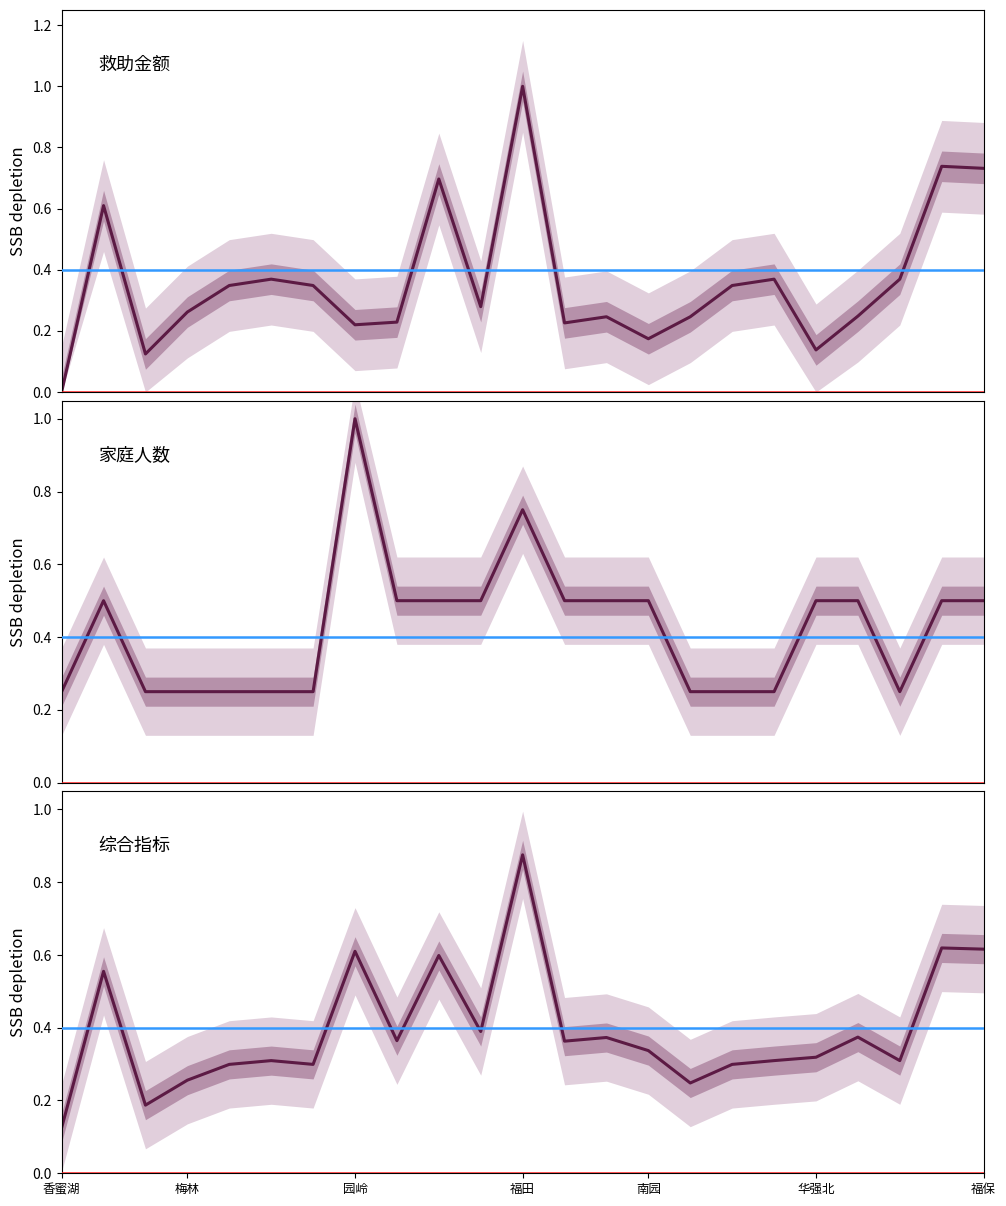

Is it true that the value at 16 is 0.1?

False